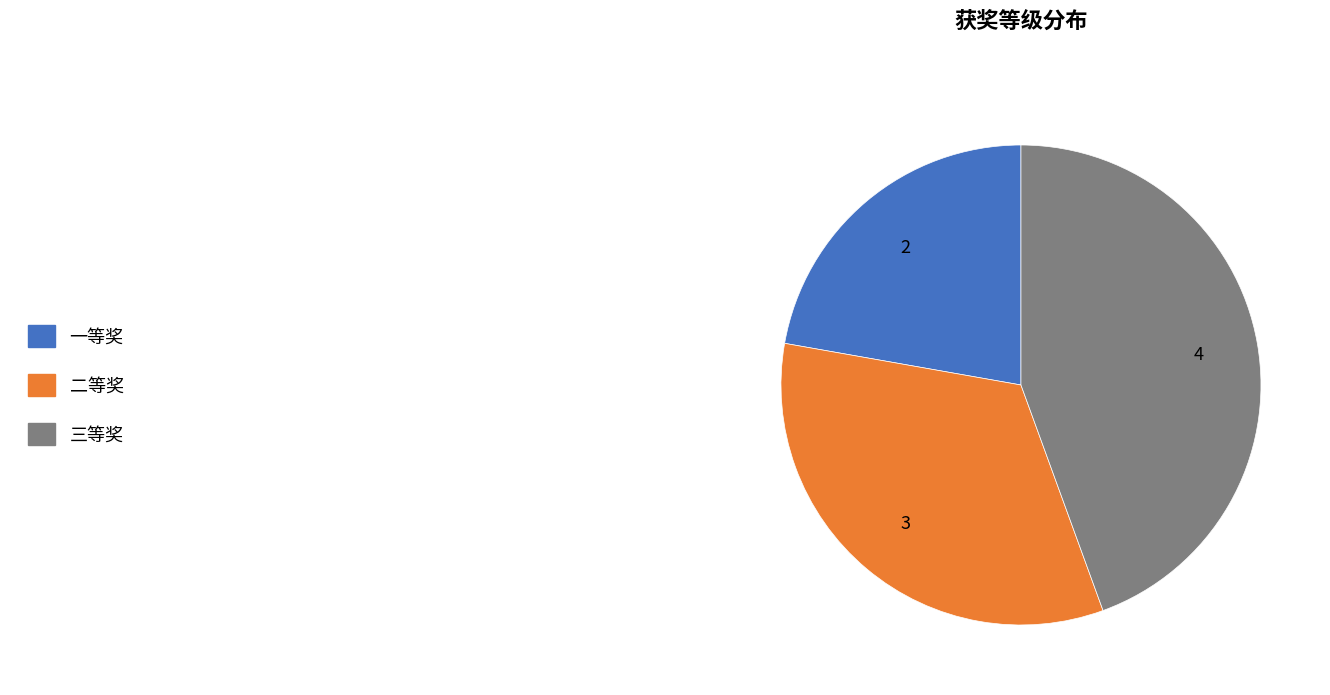

Is there a majority slice in this chart?

No